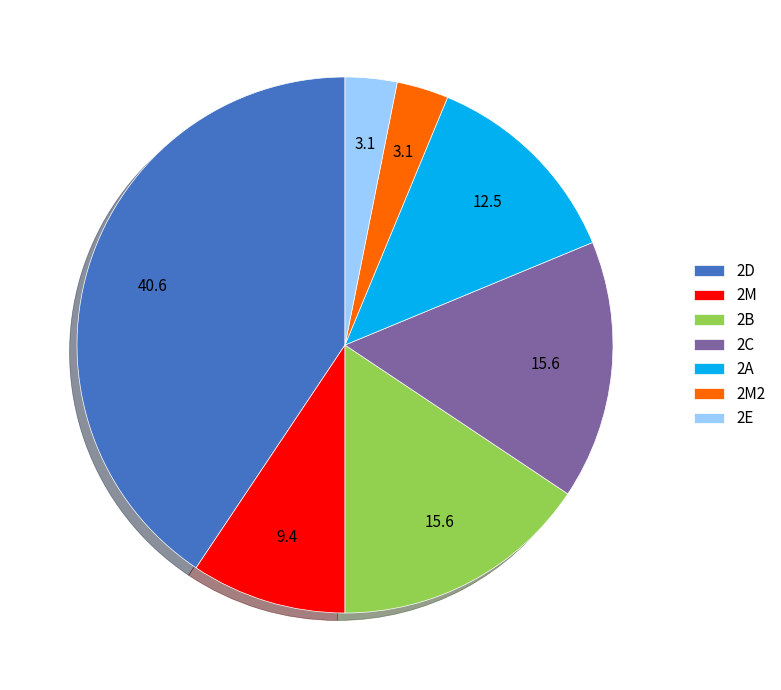

Which category has the biggest portion of the pie?

2D